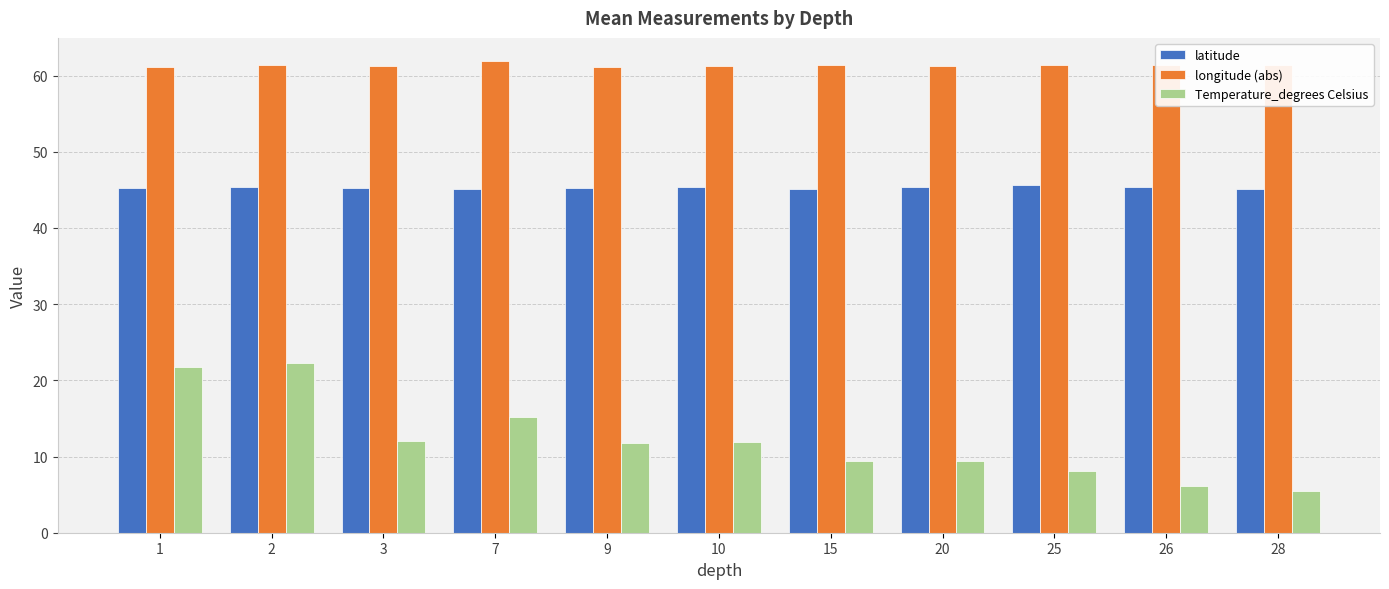

Rank the series at 7 from lowest to highest value.

Temperature_degrees Celsius, latitude, longitude (abs)